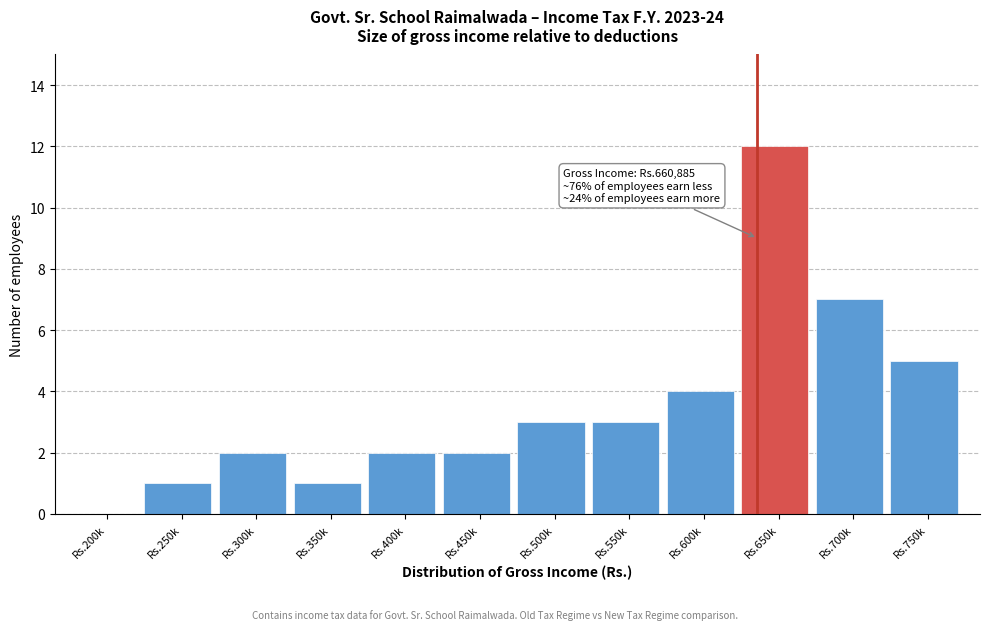

Reading left to right, what are all the values shown in this chart?

Rs.200k=0	Rs.250k=1	Rs.300k=2	Rs.350k=1	Rs.400k=2	Rs.450k=2	Rs.500k=3	Rs.550k=3	Rs.600k=4	Rs.650k=12	Rs.700k=7	Rs.750k=5